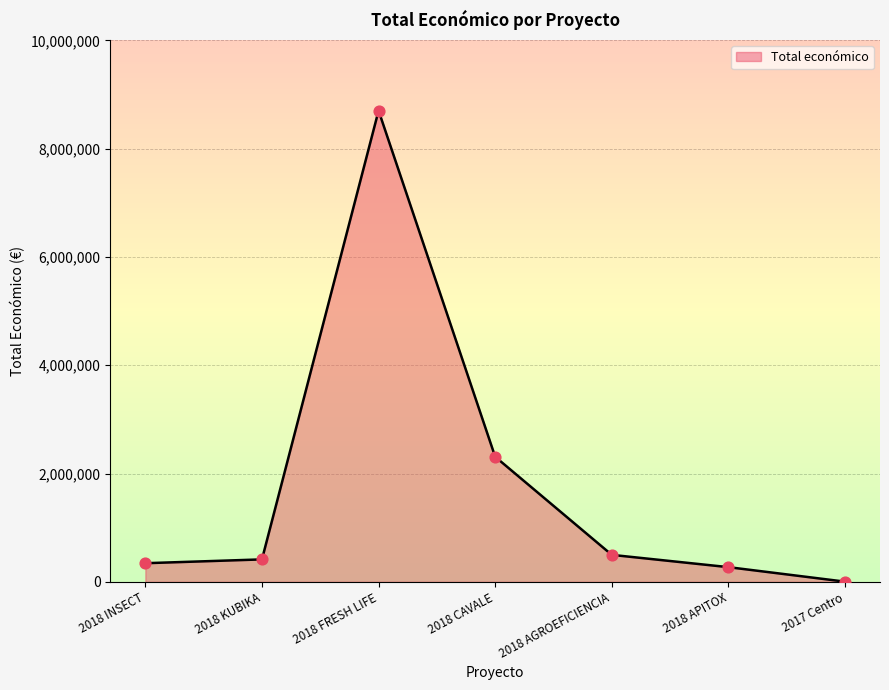

Which has a higher value, 2018 CAVALE or 2018 INSECT?

2018 CAVALE